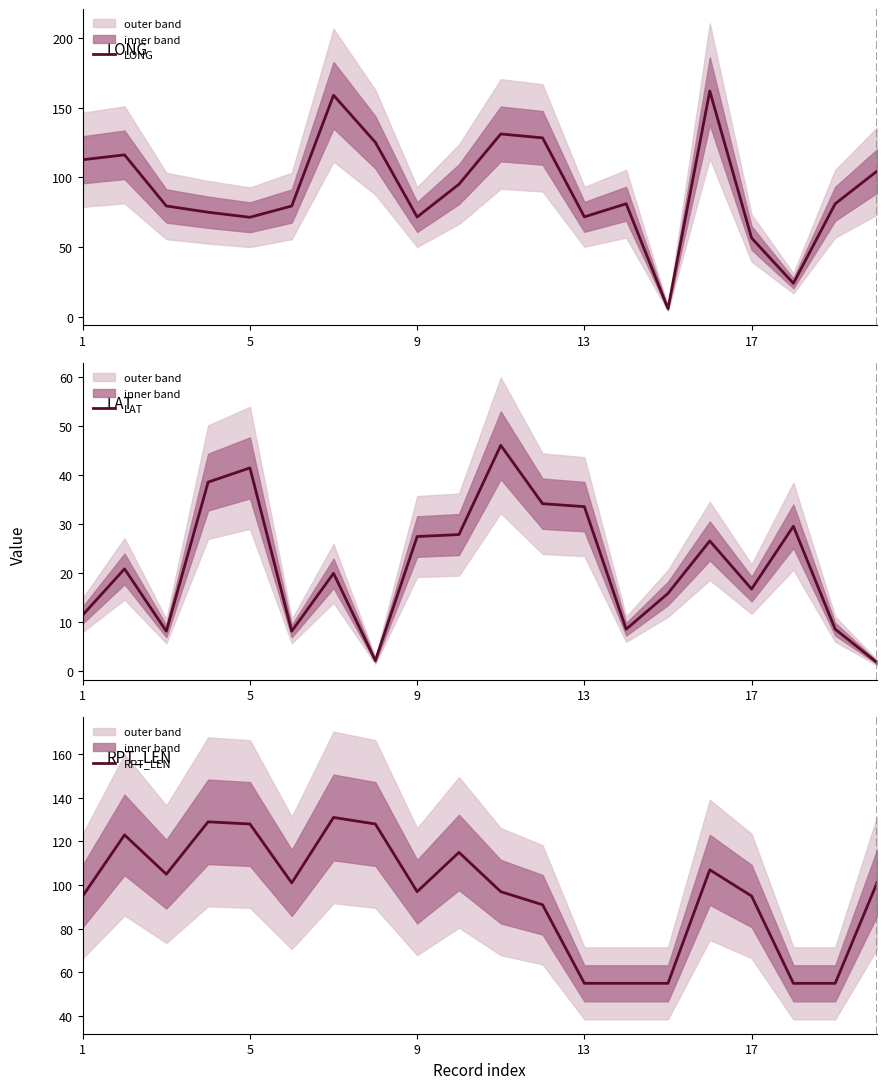

What is the sum of all LONG values?

1829.5